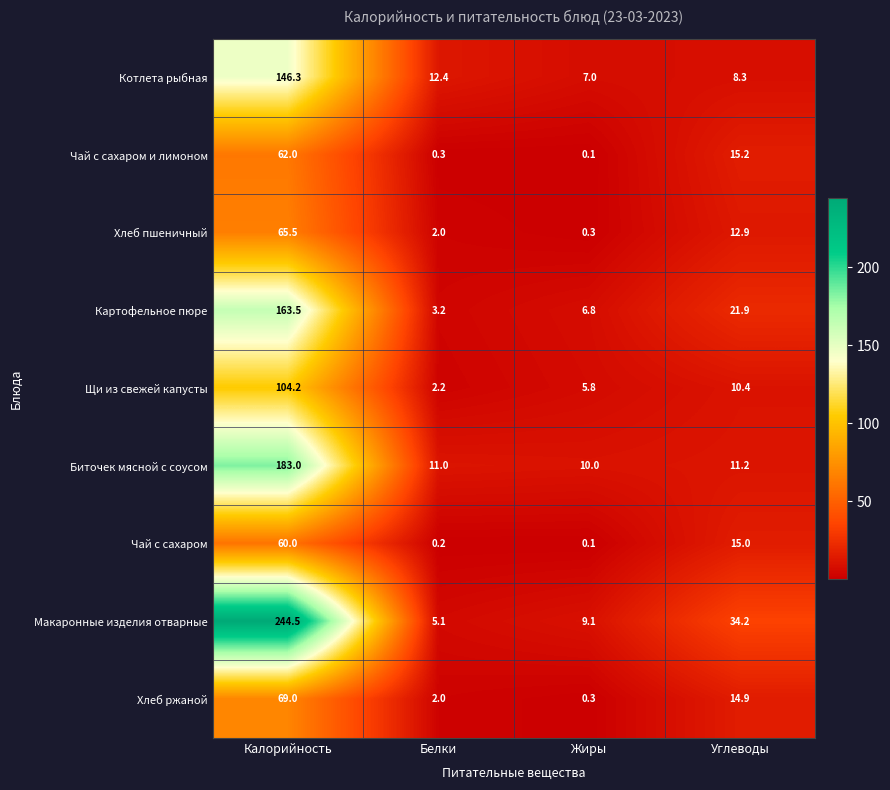

Which category has the lowest value across all series?

Жиры